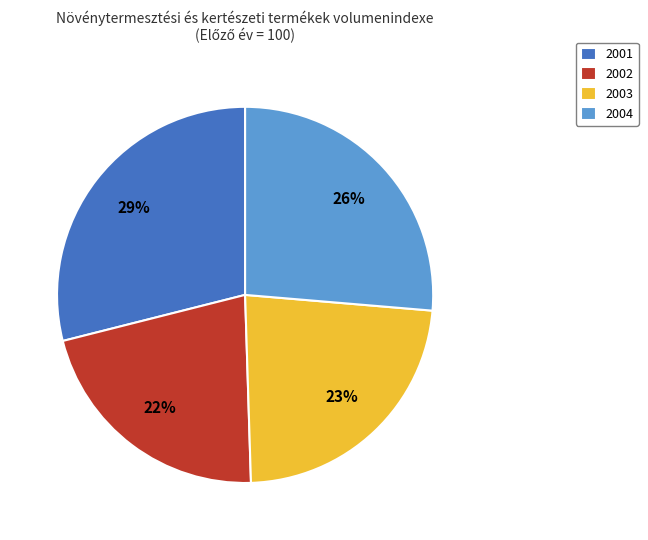

How many segments does this pie chart have?

4